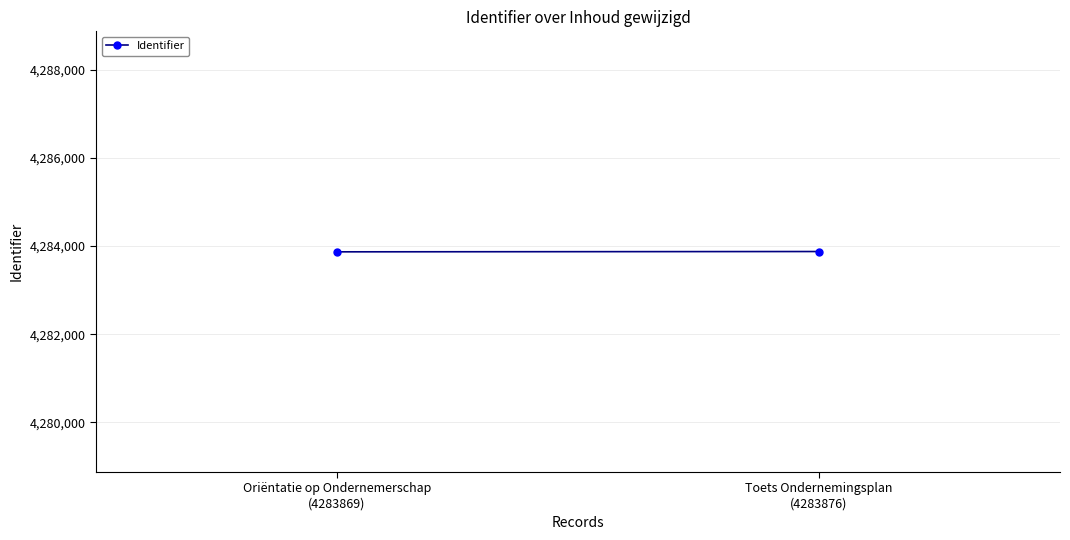

Which label corresponds to the largest value in the chart?

Toets Ondernemingsplan
(4283876)